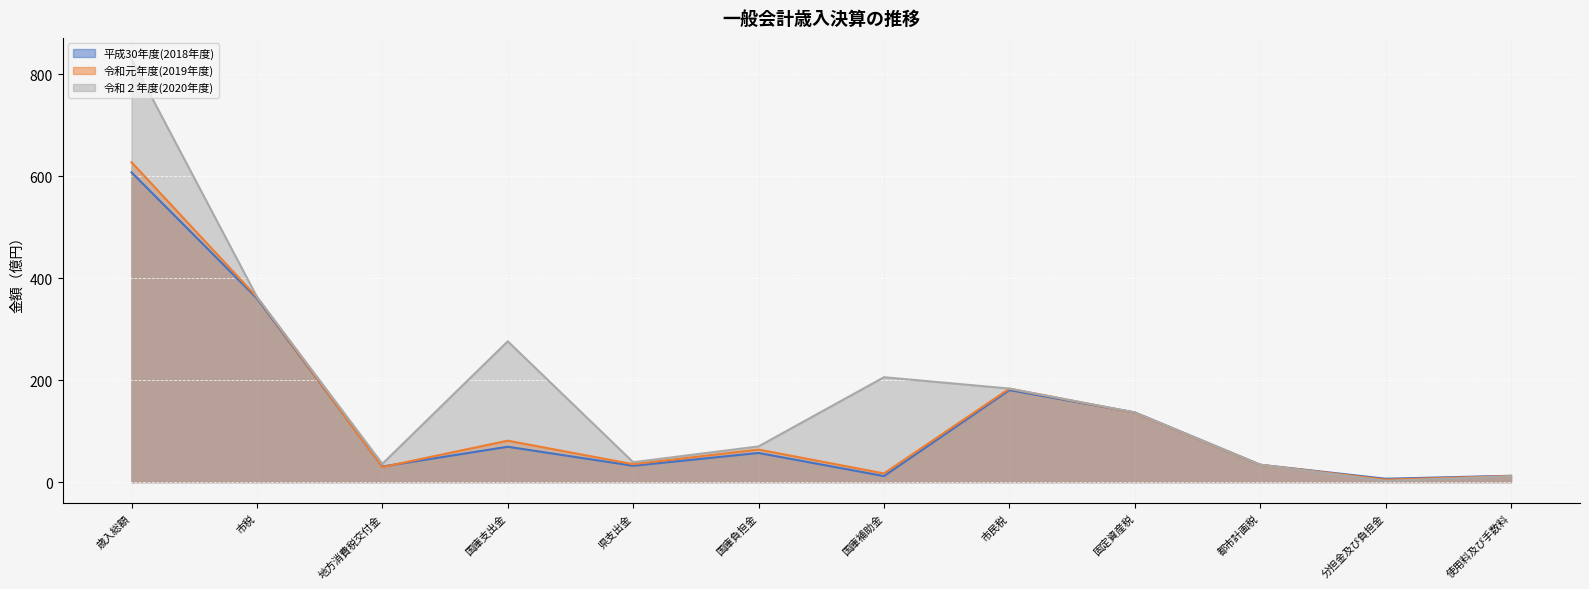

How many values in the 令和２年度(2020年度) series are below 136?

6